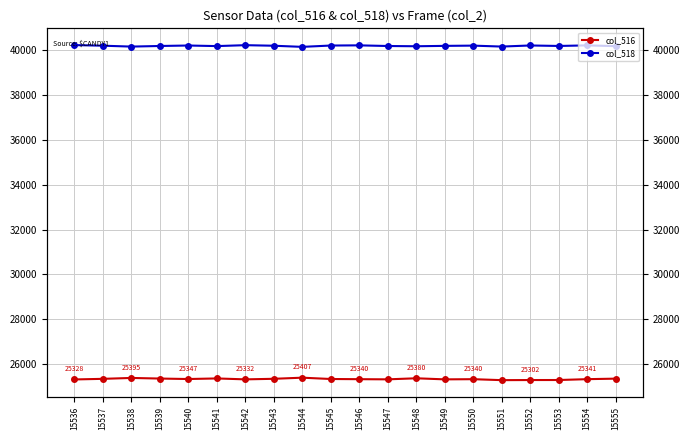

What are all the series names shown in the legend?

col_516, col_518